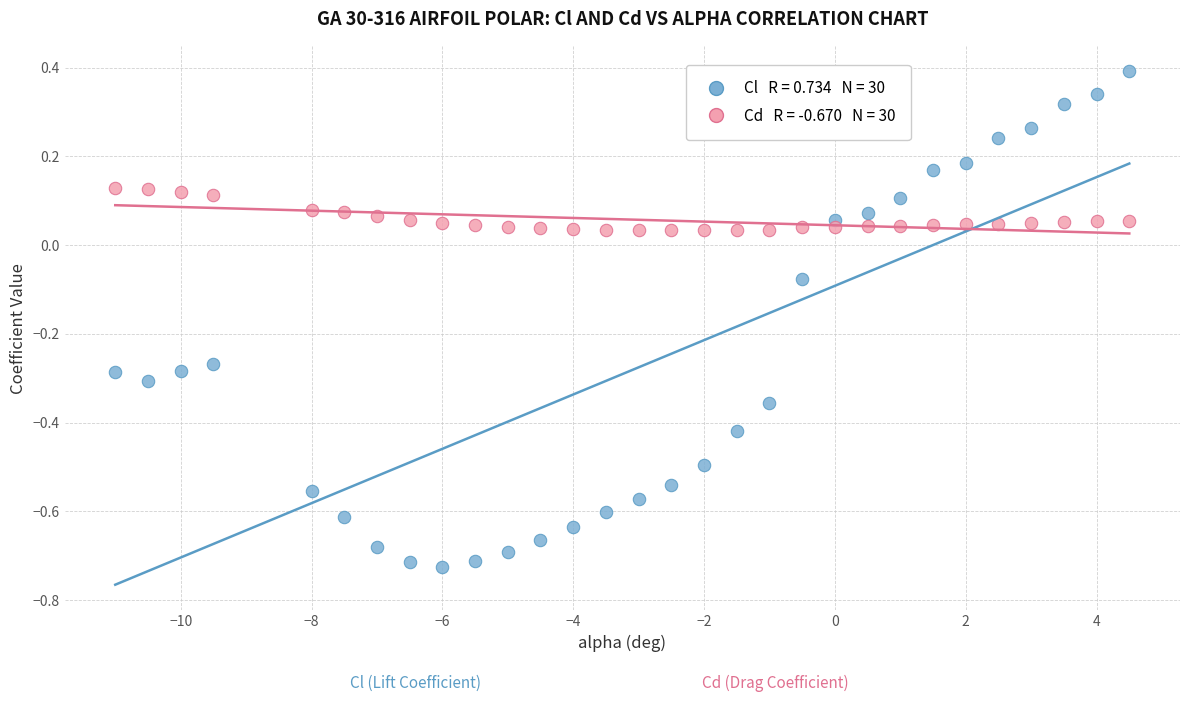

Across all data points, what is the range of X values (max minus min)?

15.5